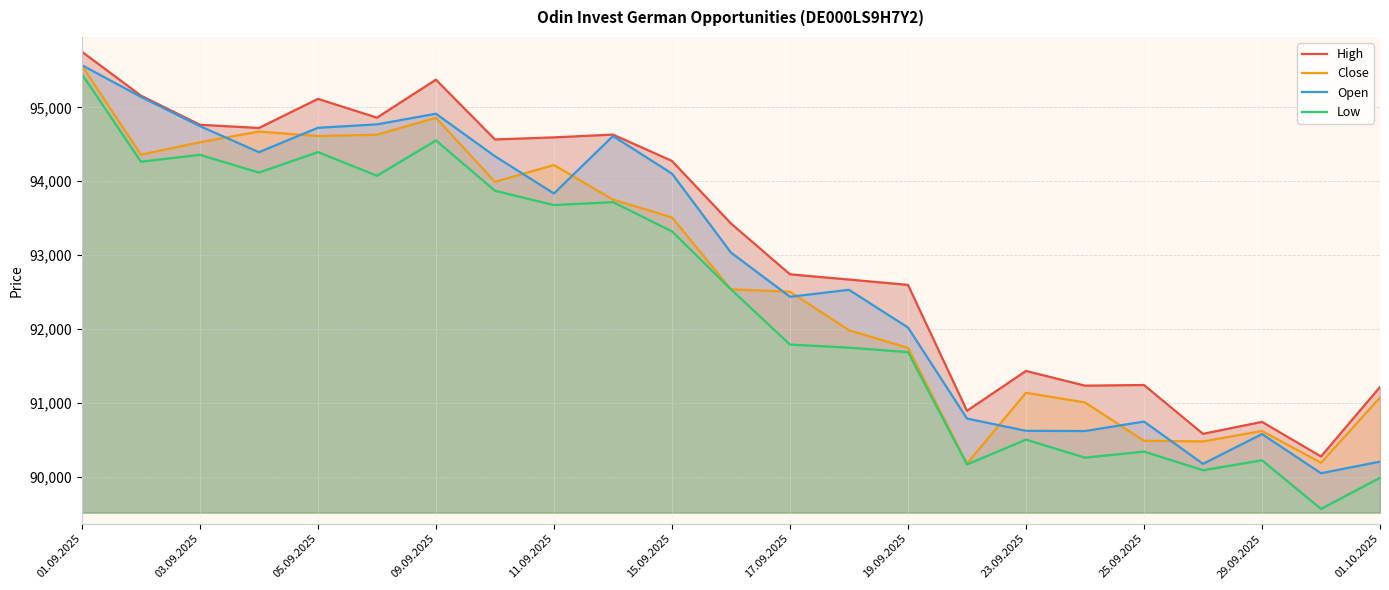

What is the minimum value for Close?

90179